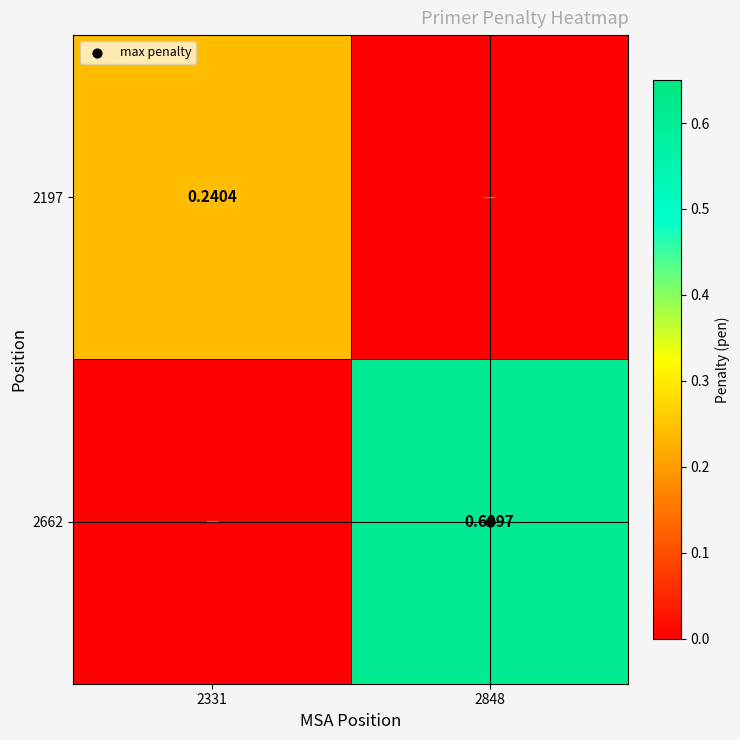

Rank the series at 2331 from lowest to highest value.

2662, 2197